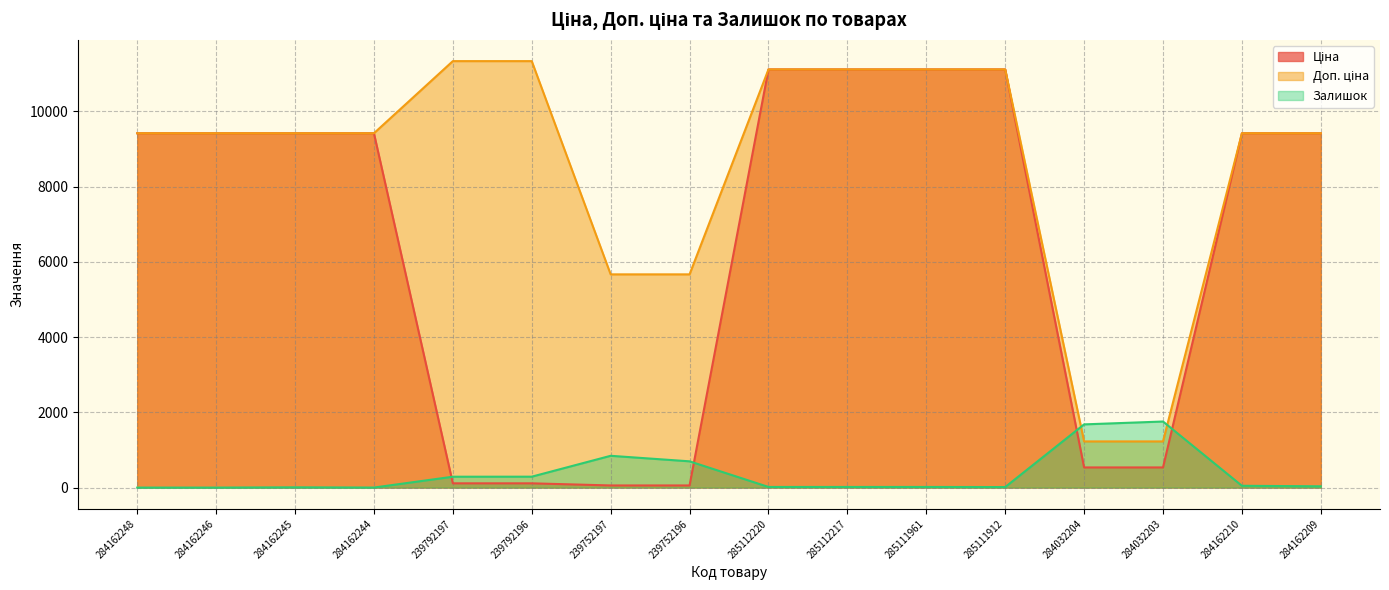

What is the difference between the Доп. ціна values at 239752197 and 284162210?

3749.9